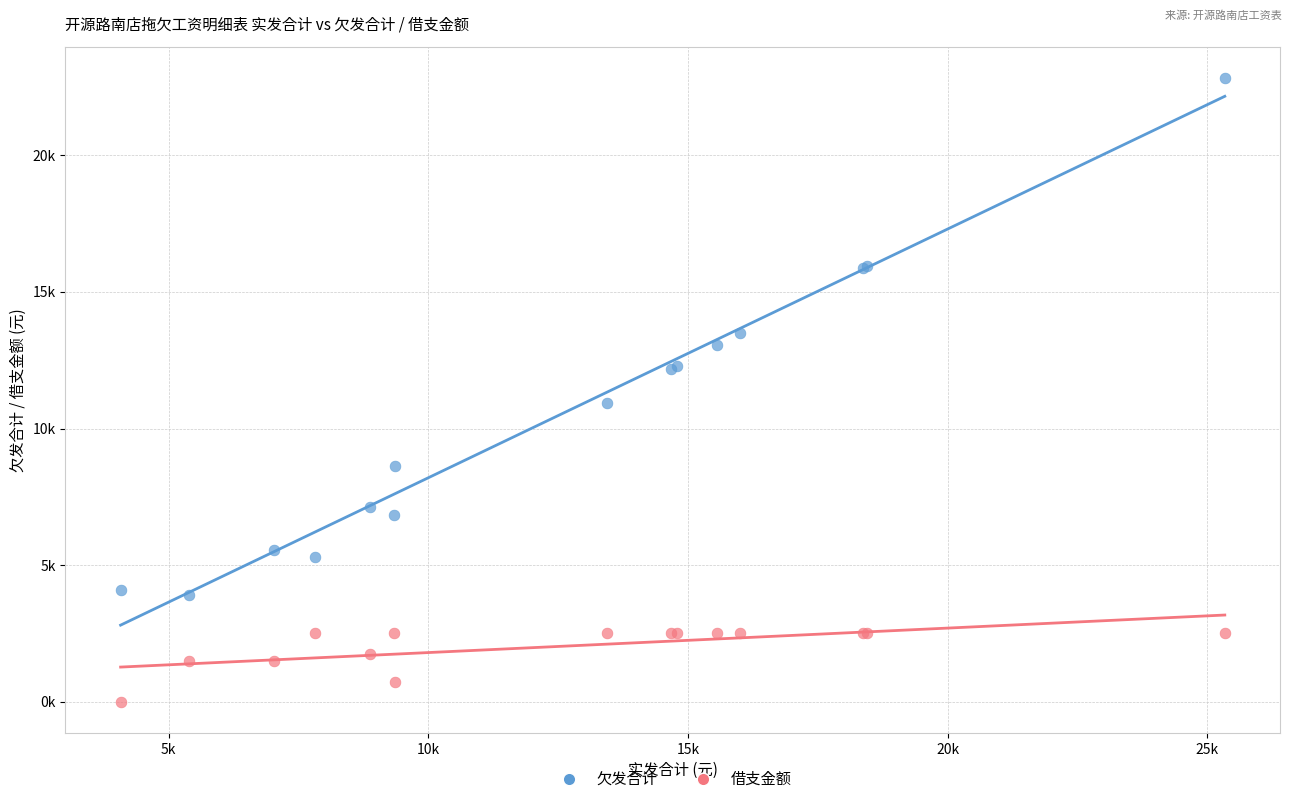

What are all the series names shown in the legend?

欠发合计, 借支金额